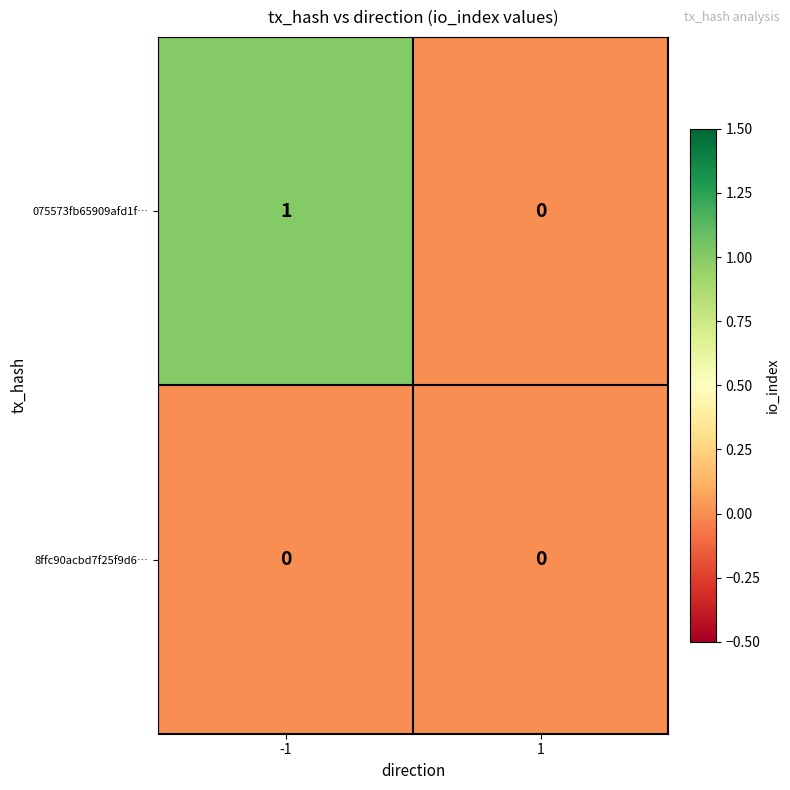

The value of 8ffc90acbd7f25f9d6… at 1 is 0. True or false?

True